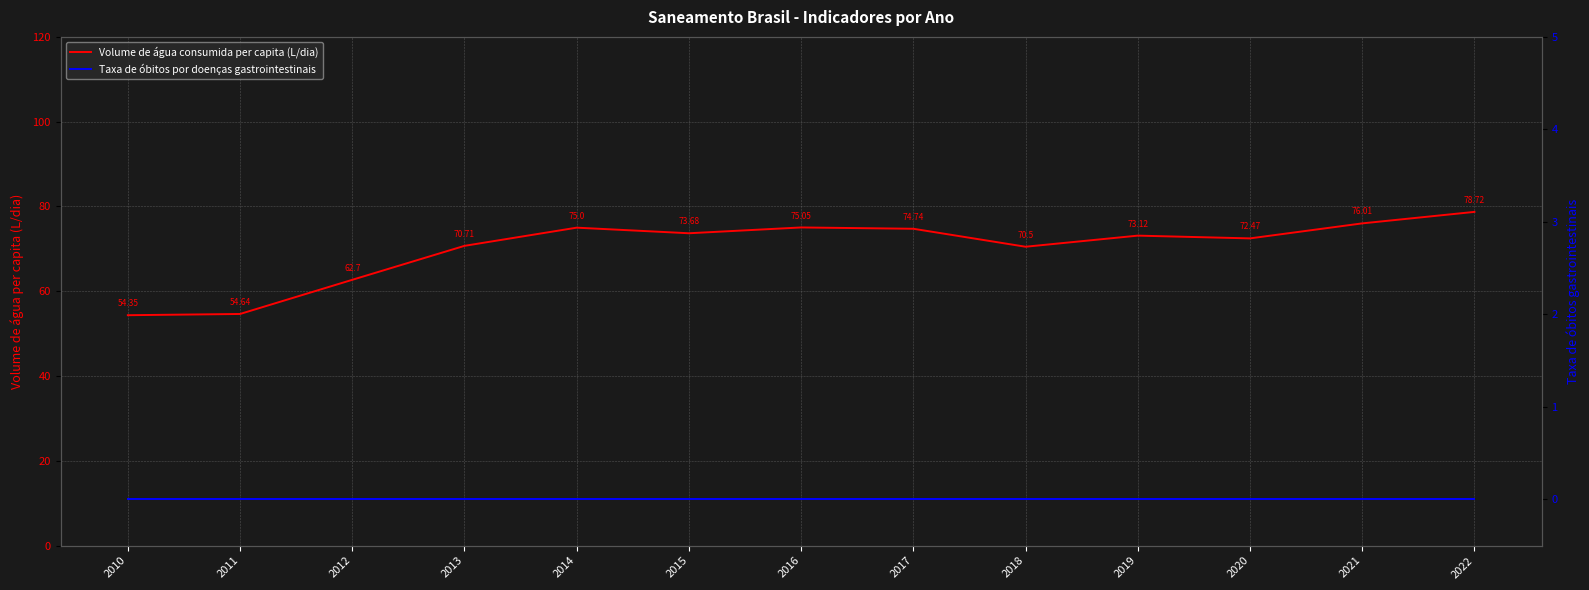

Does the chart display data point markers on the line(s)?

No